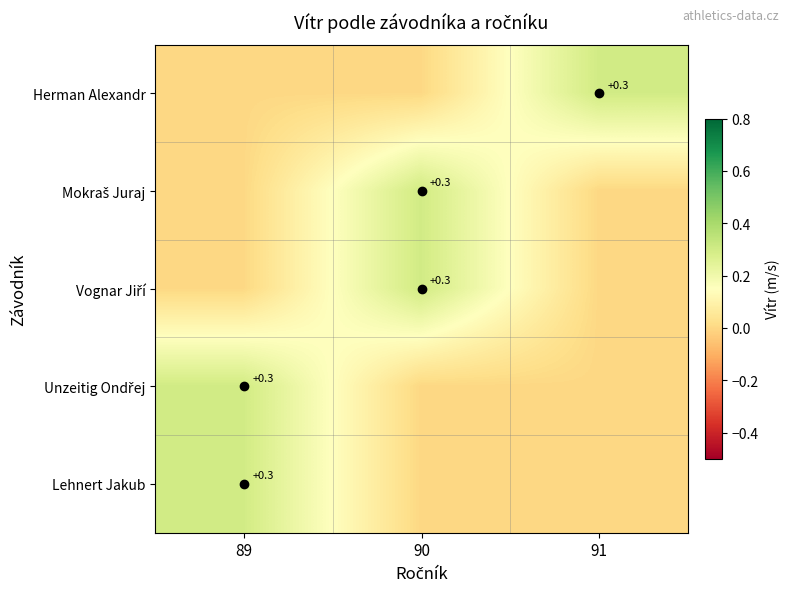

True or false: Lehnert Jakub has a value of 0.3 at 89.

True